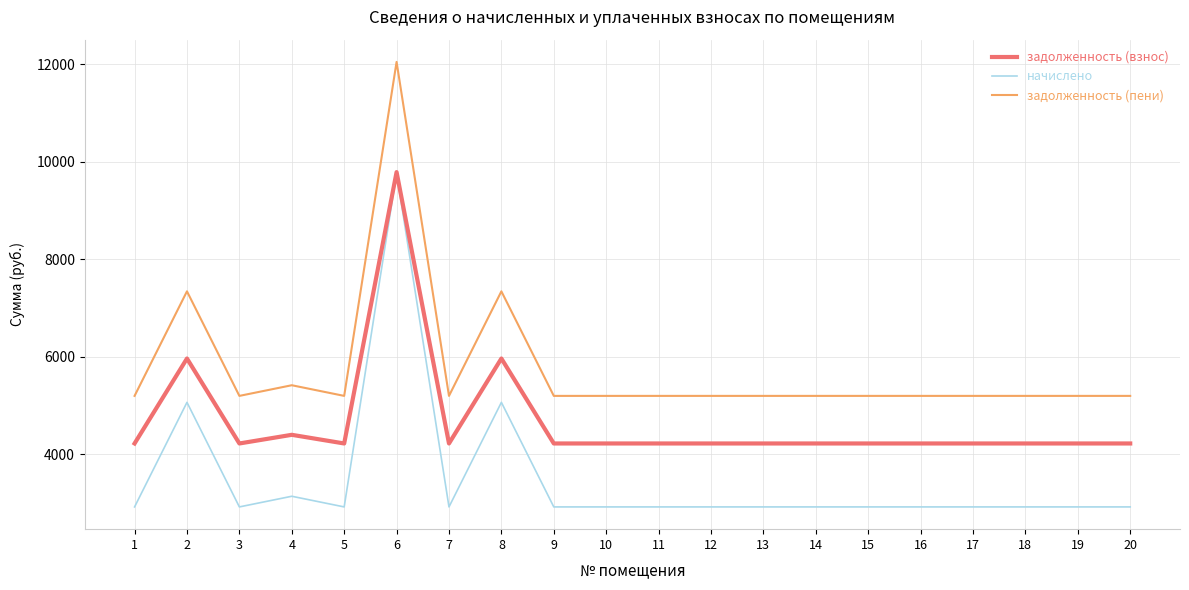

What is the average value of the задолженность (взнос) series?

4685.9